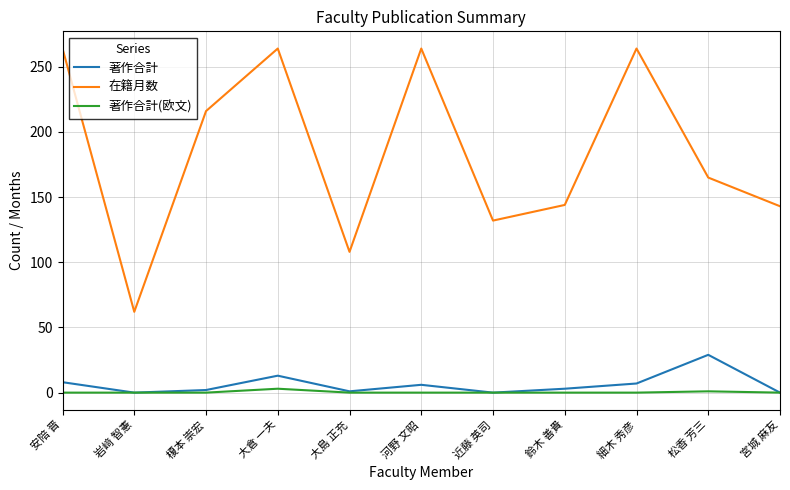

True or false: 著作合計(欧文) and 在籍月数 intersect in this chart.

False